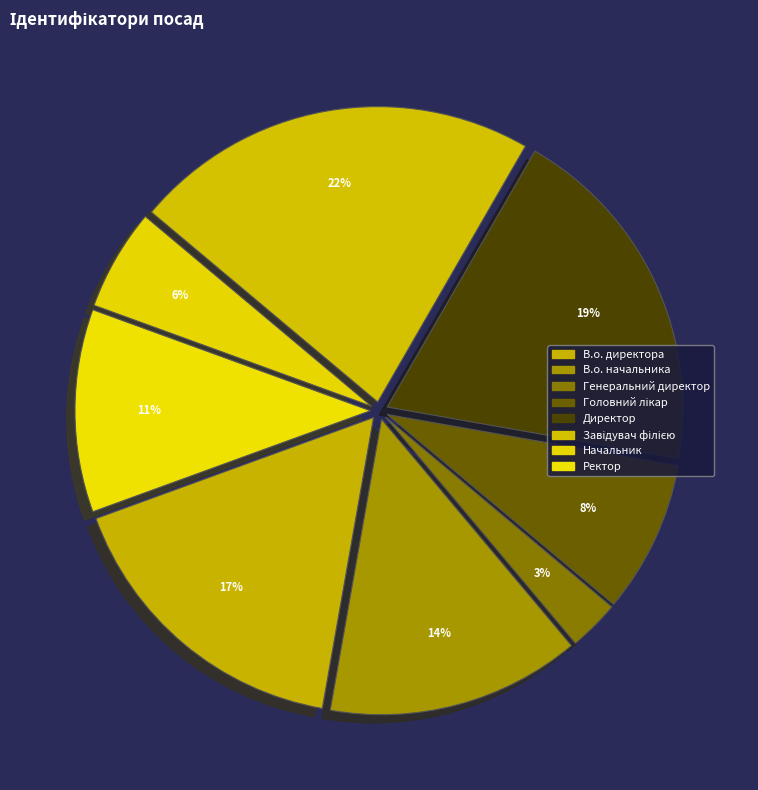

To the nearest percent, what is the combined percentage of Генеральний директор and Головний лікар?

11%